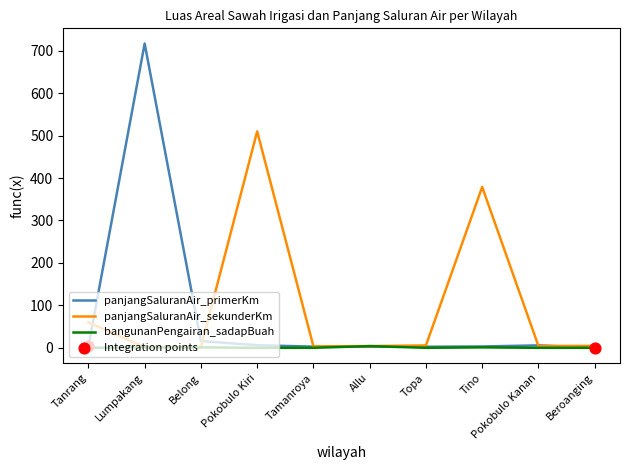

At how many categories does at least one series exceed 316?

3